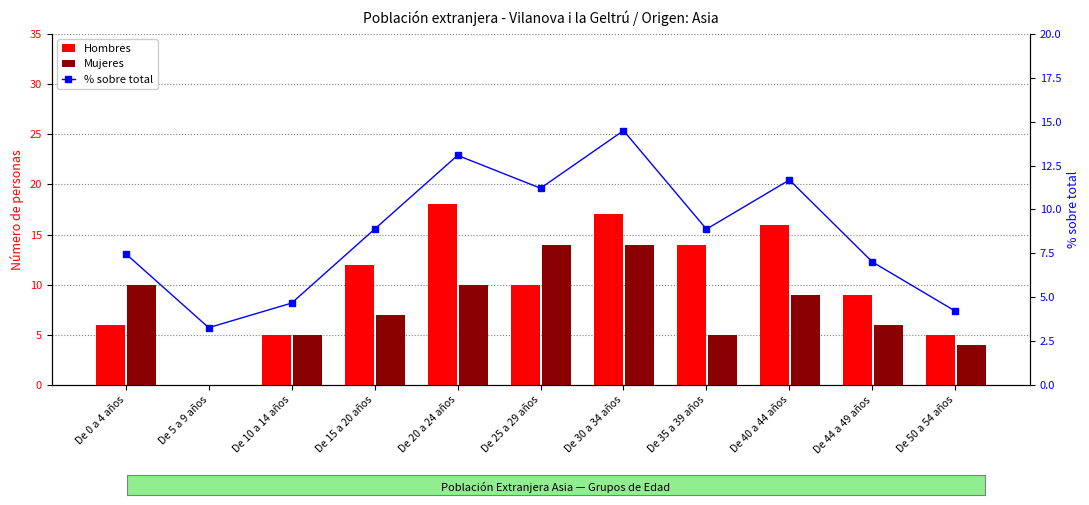

At De 10 a 14 años, list the series in order from largest to smallest.

Hombres, Mujeres, % sobre total